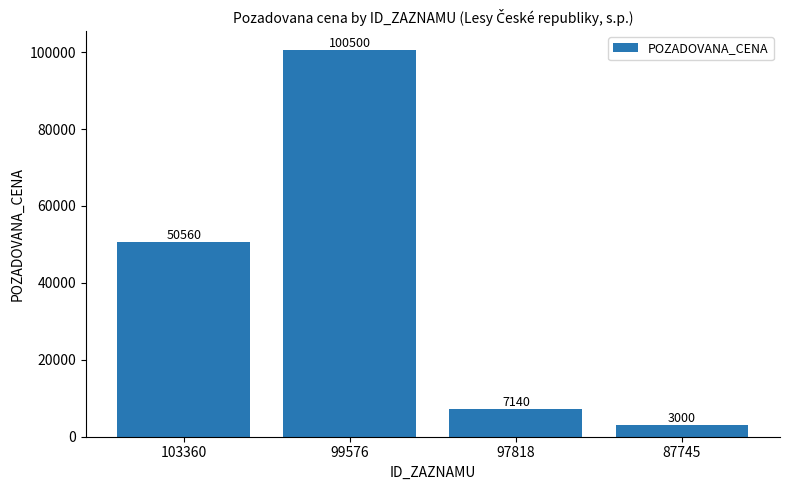

What is the value of the 2nd bar from the left?

100500